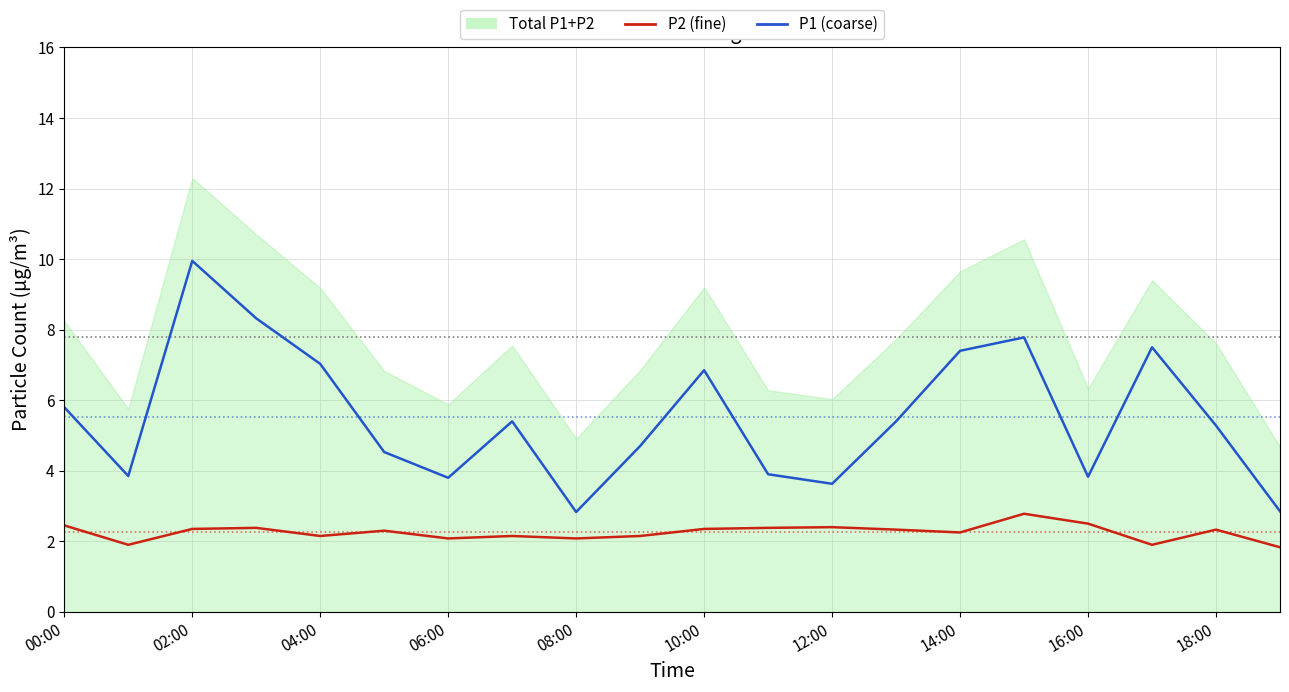

The value of P2 at 14:00 is 2.2. True or false?

True